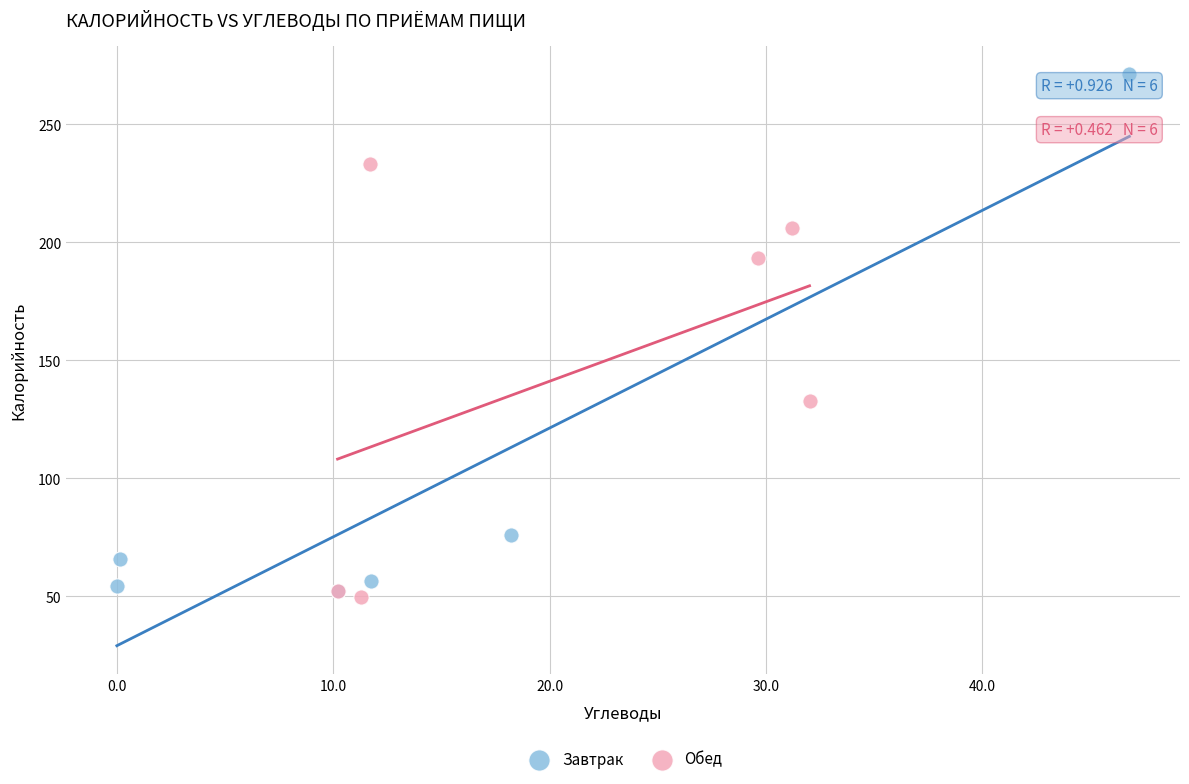

Which series has the widest spread of Y values?

Завтрак